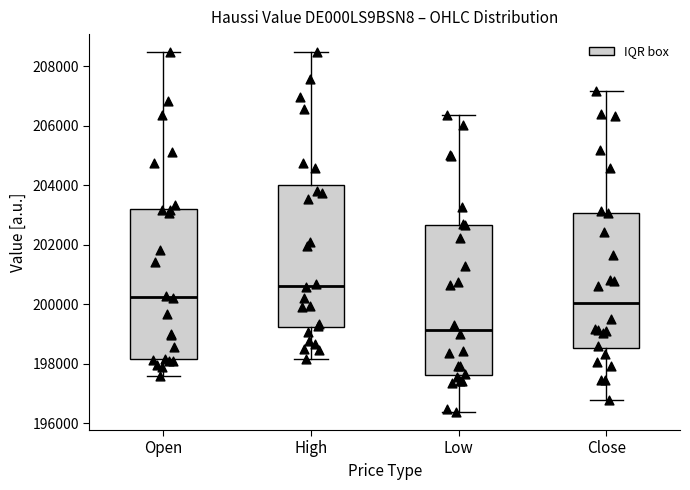

Reading left to right, read every box against the y-axis: the position of its median line, the range the box covers, and the ends of its whiskers. The values are not printed on the chart, so give them approximately, as read against the axis.

Open: median 200200, box 198200 to 203200, whiskers 197600 to 208400
High: median 200600, box 199200 to 204000, whiskers 198200 to 208400
Low: median 199200, box 197600 to 202600, whiskers 196400 to 206400
Close: median 200000, box 198600 to 203000, whiskers 196800 to 207200